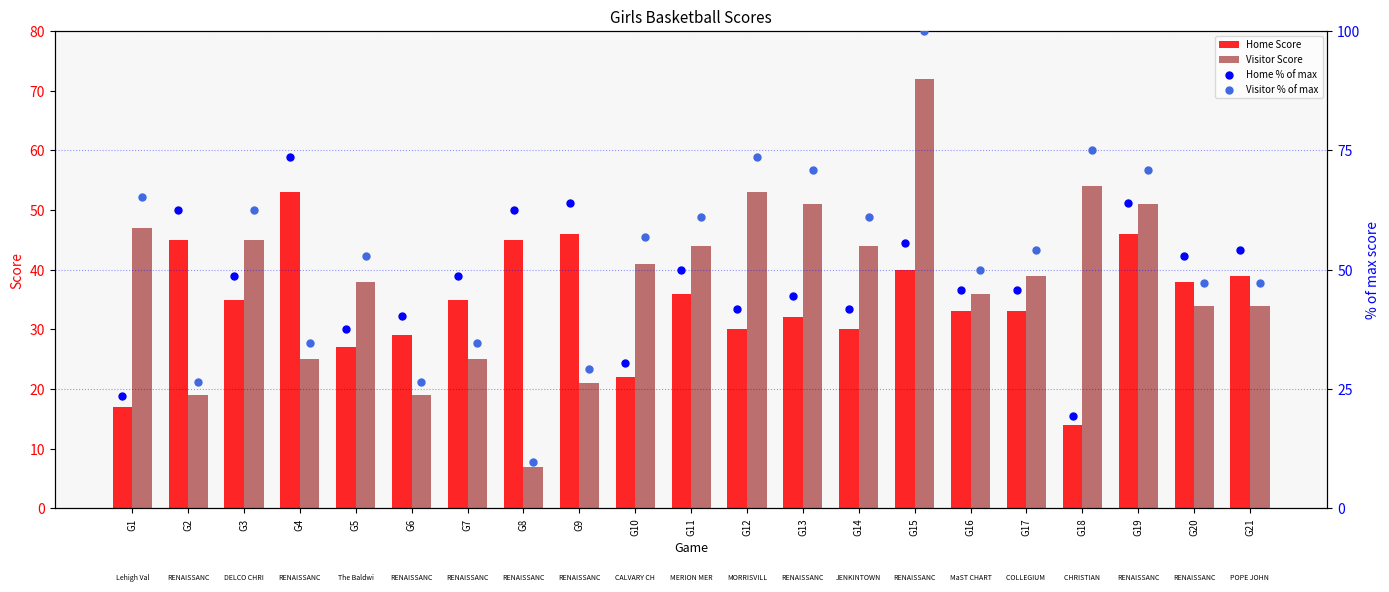

What is the sum of the Home Score values at G10 and G1?

39